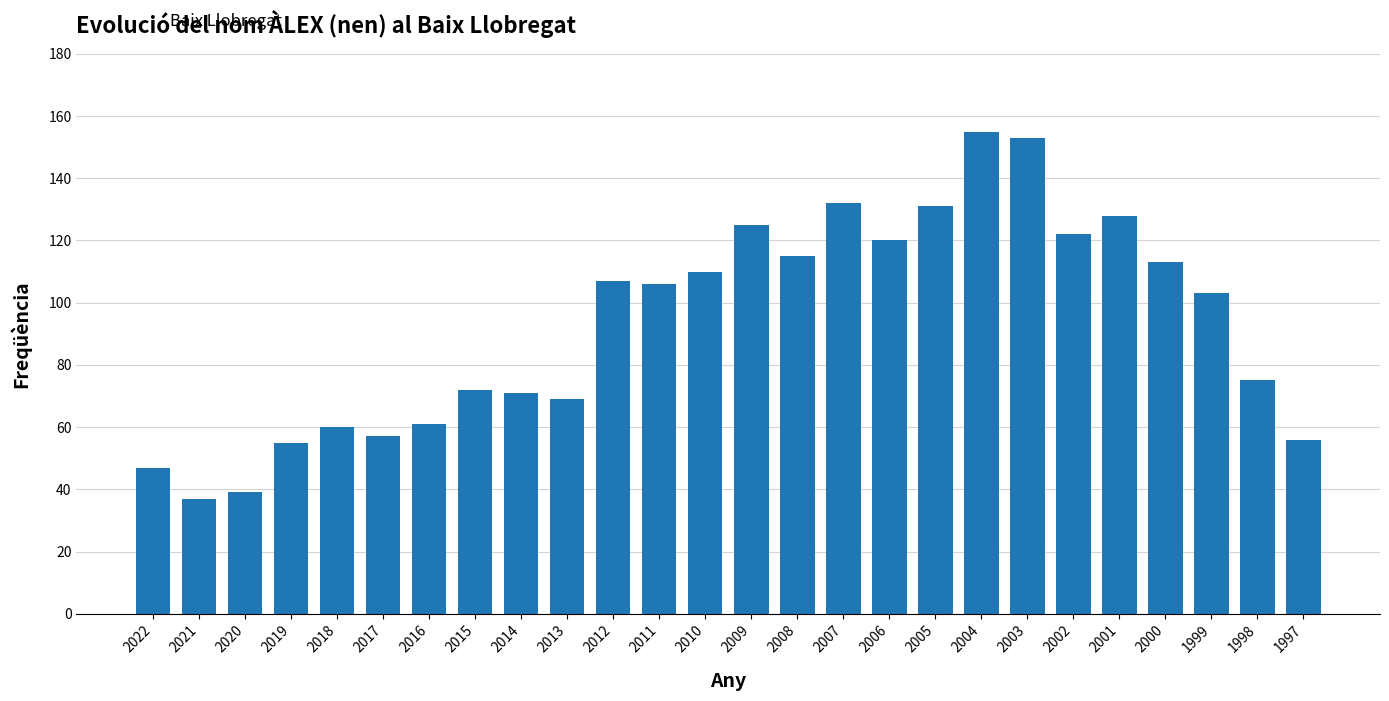

Are the bars grouped side by side (vs. stacked)?

No